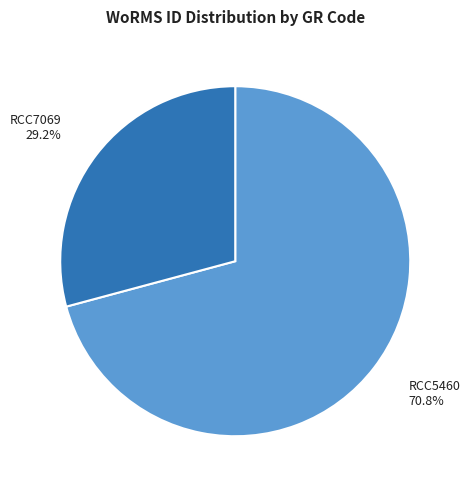

Does RCC5460 represent more than half of the total?

Yes